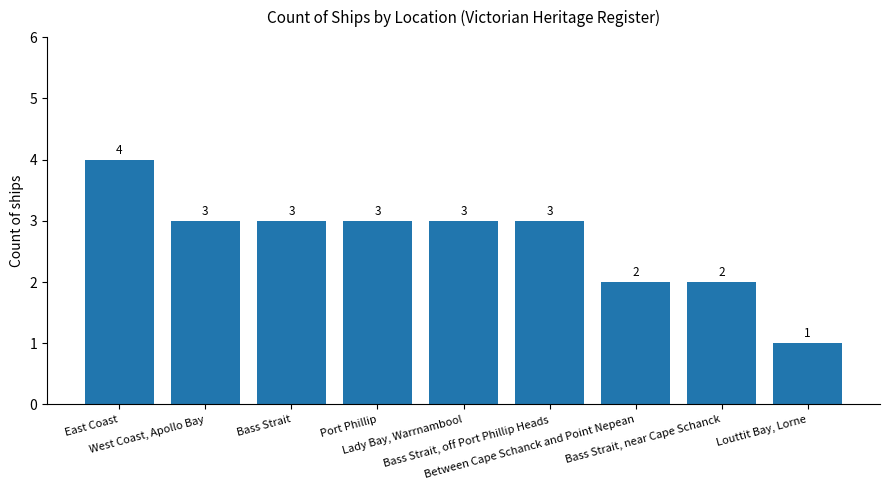

How many values are below 3?

3